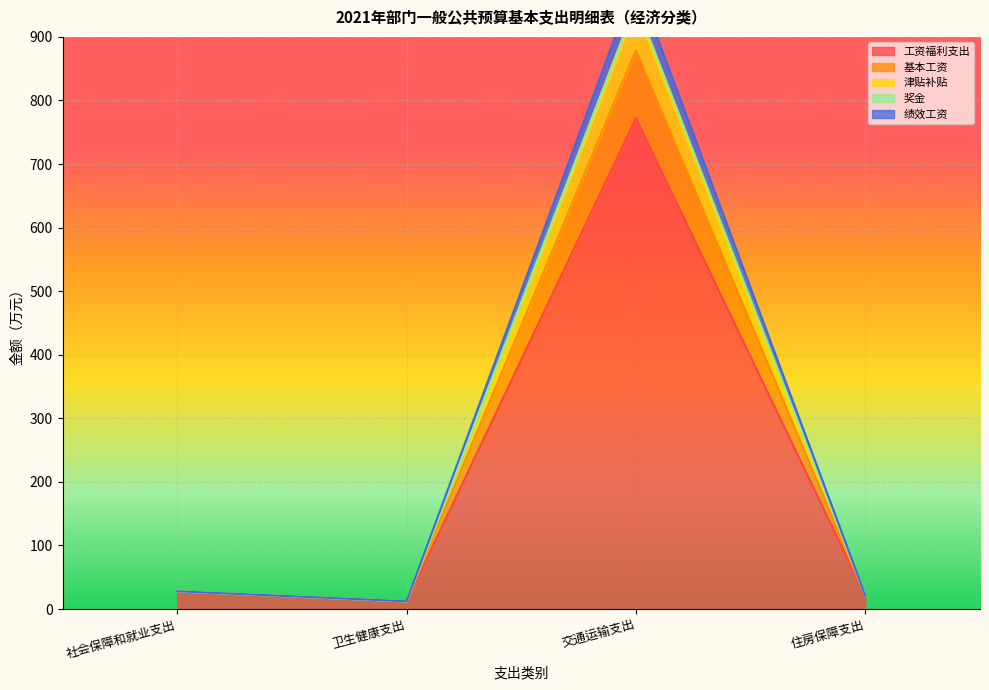

At how many categories does at least one series exceed 36?

1